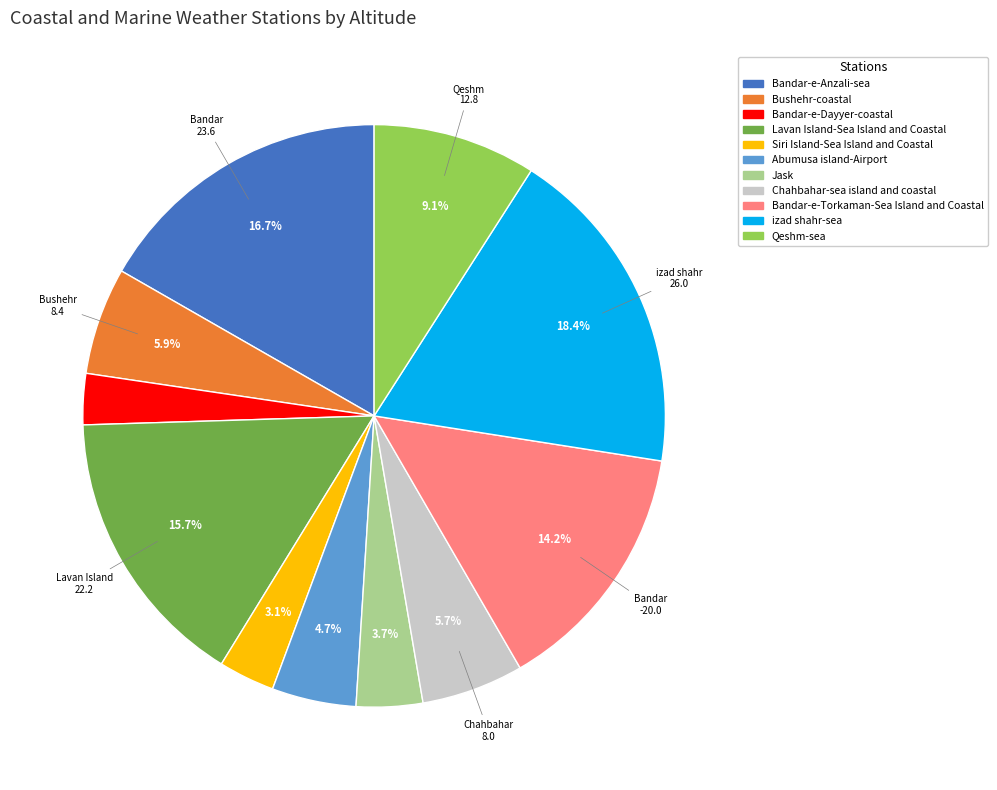

Do Qeshm-sea and Siri Island-Sea Island and Coastal together represent more than half of the pie?

No